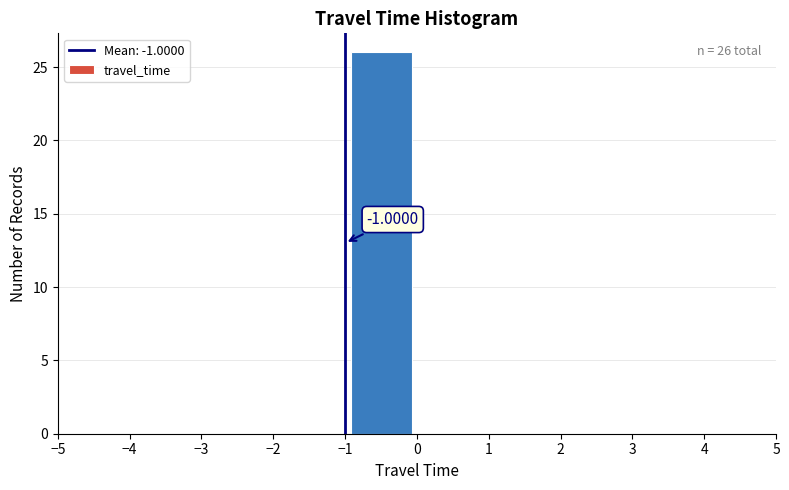

Over which range of the x-axis is the bar tallest?

-1 to 0